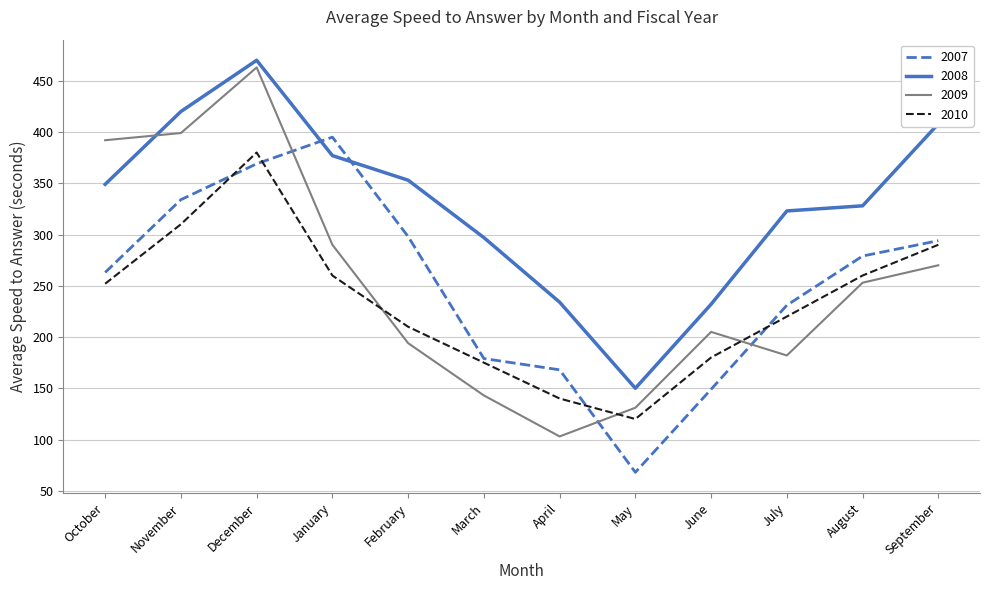

The 2010 series shows 180 at June. True or false?

True